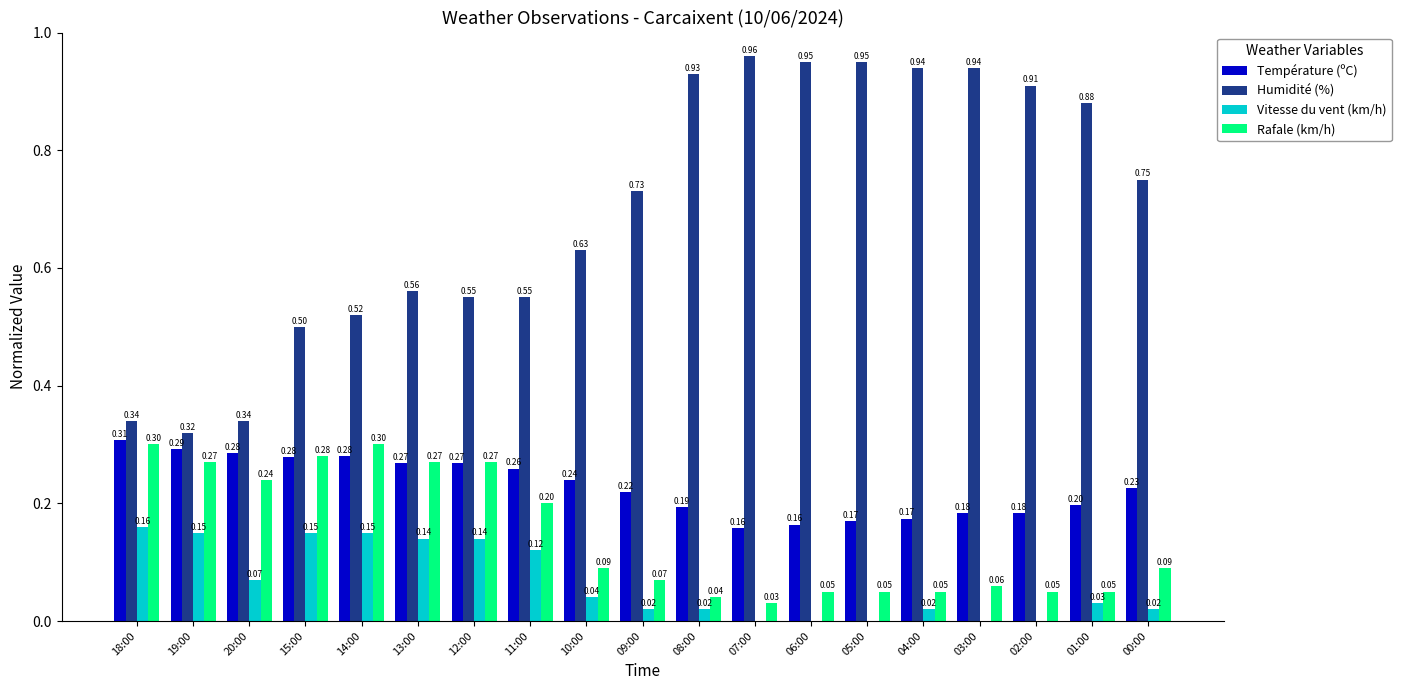

At which category is the sum across all series the highest?

14:00